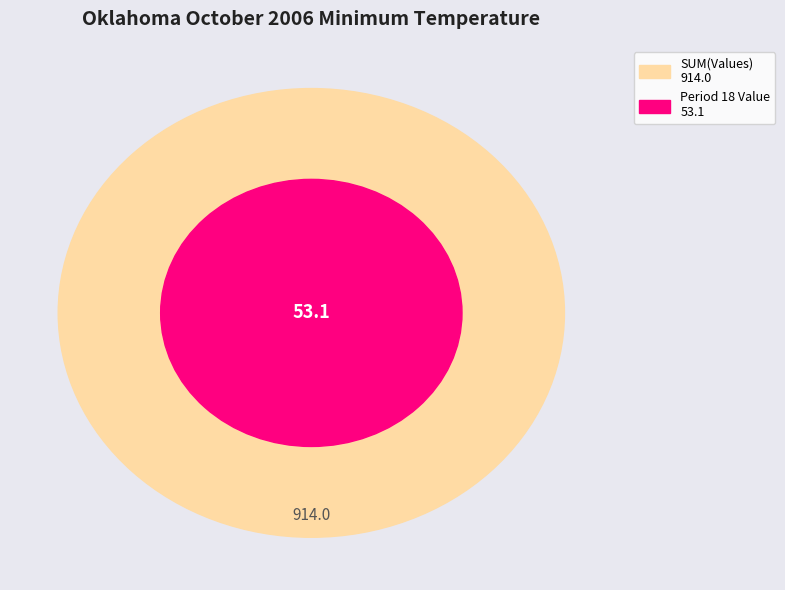

Is there any slice that represents more than half of the pie?

No